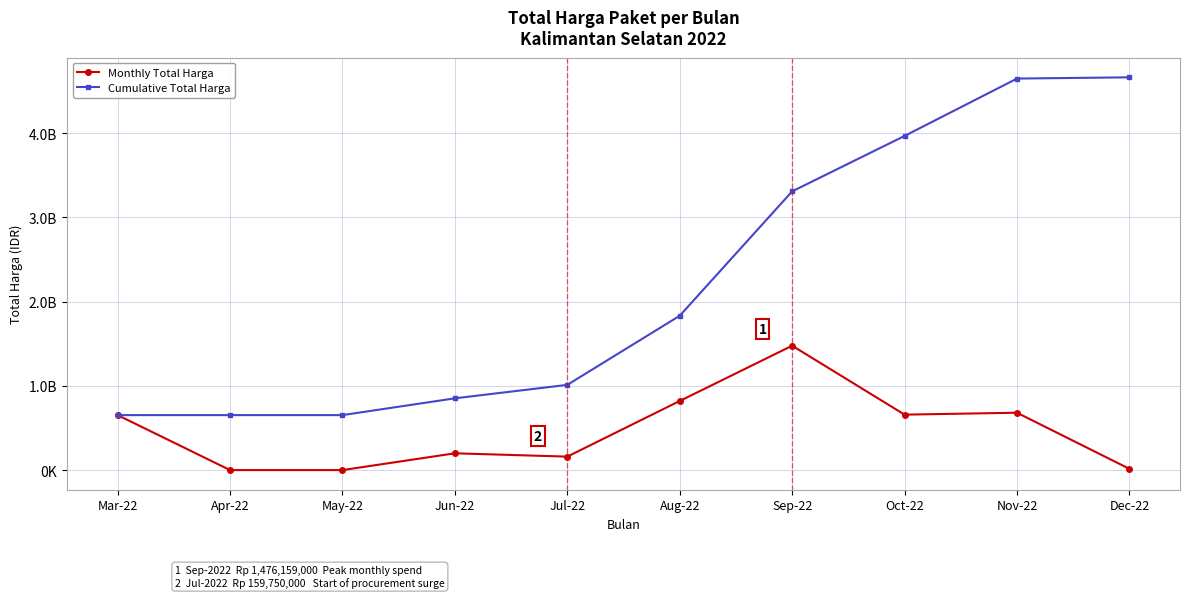

Which category has the lowest value in the Monthly Total Harga series?

Apr-22